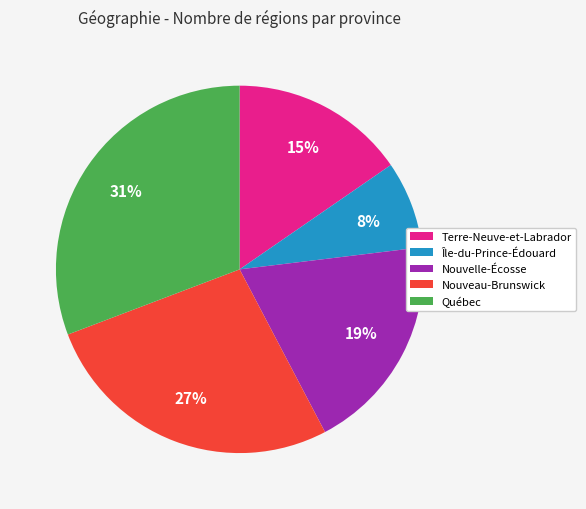

Rank the categories by value from lowest to highest.

Île-du-Prince-Édouard, Terre-Neuve-et-Labrador, Nouvelle-Écosse, Nouveau-Brunswick, Québec